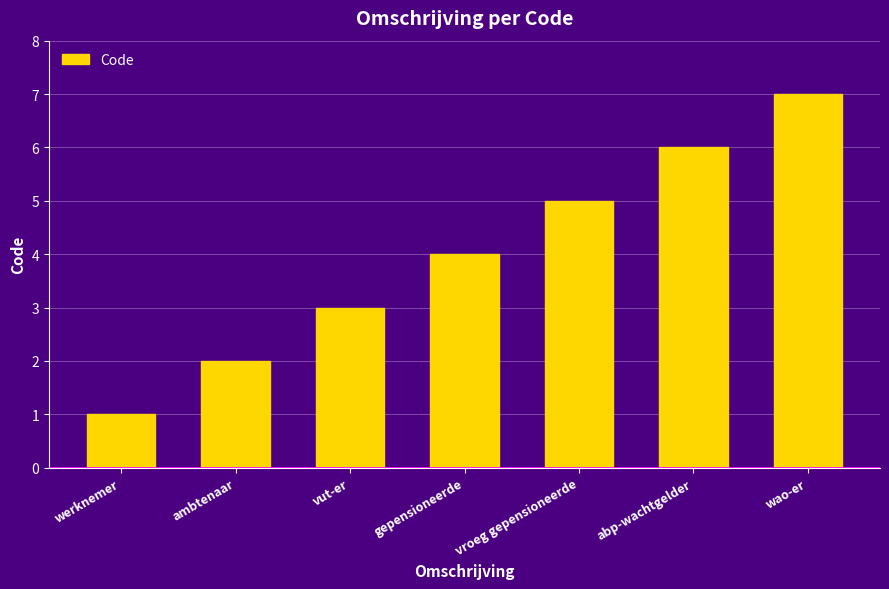

Reading left to right, transcribe all the data shown in this chart.

werknemer=1	ambtenaar=2	vut-er=3	gepensioneerde=4	vroeg gepensioneerde=5	abp-wachtgelder=6	wao-er=7